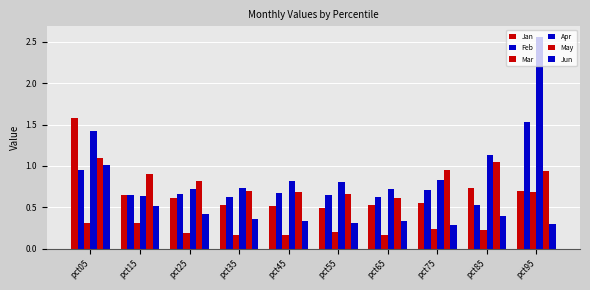

Rank the series by their maximum value, from highest to lowest.

Apr, Jan, Feb, May, Jun, Mar